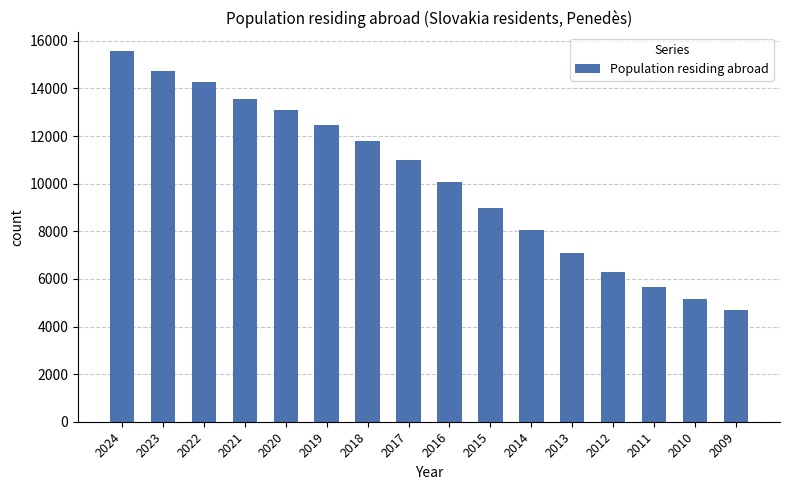

What is the value of the 1st bar from the left?

15576